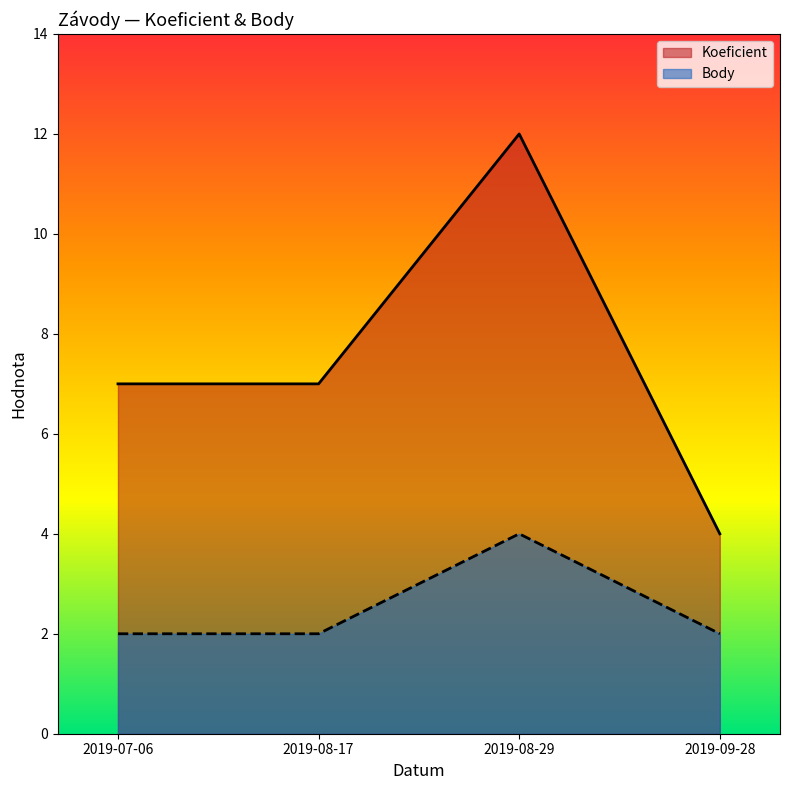

Count the number of data series in this chart.

2